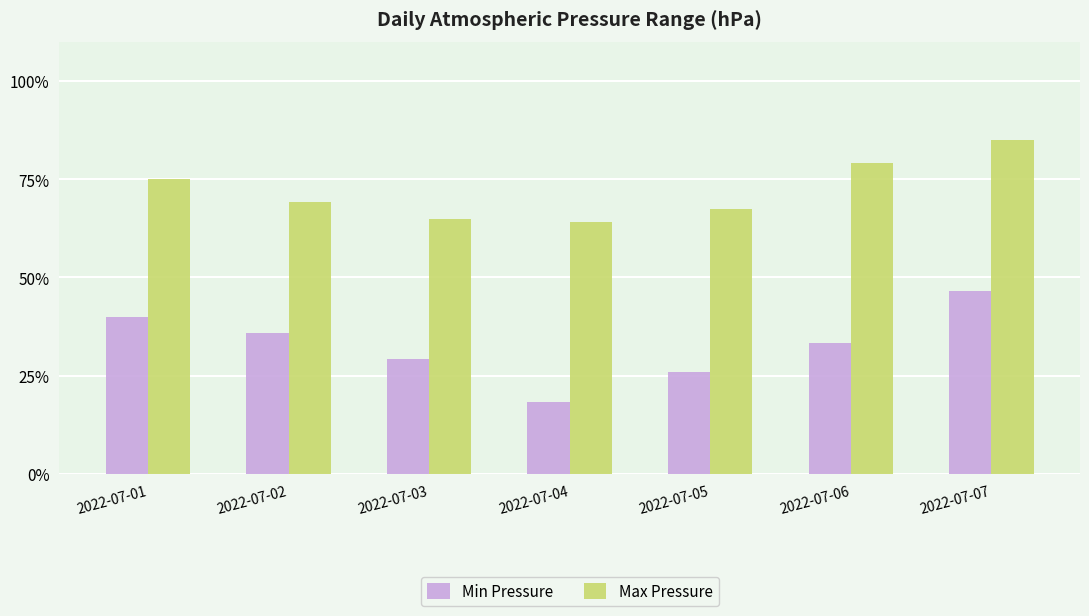

Where does the Max Pressure series first go above 69?

2022-07-01